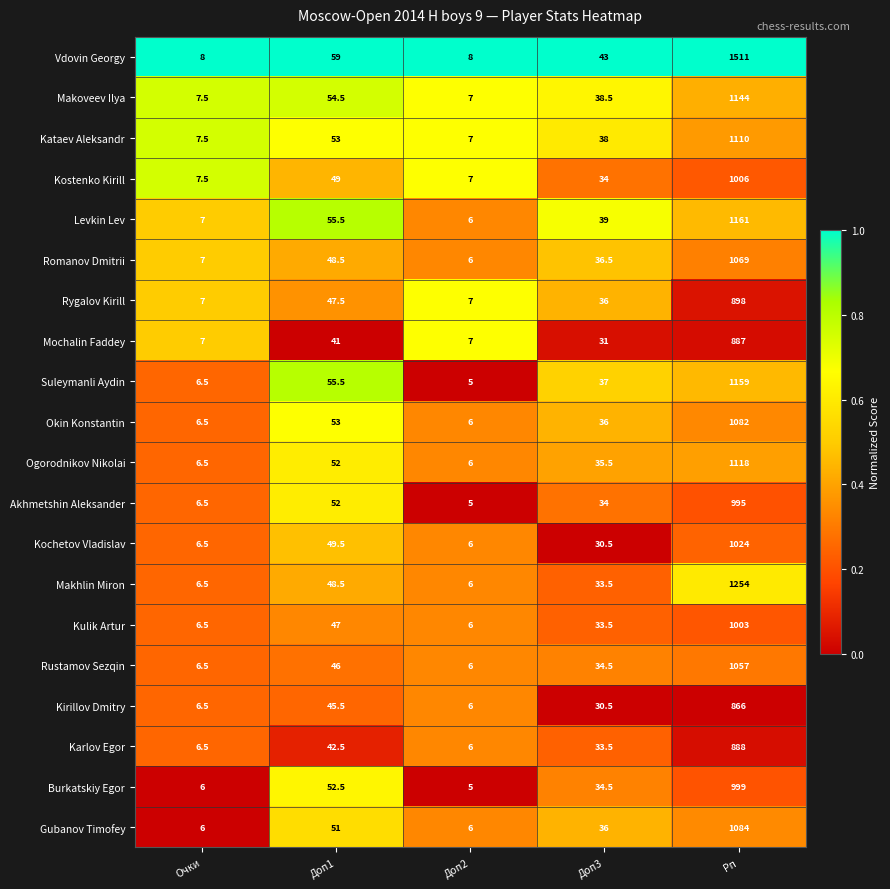

What is the difference between the highest and lowest values at Очки?

2.0